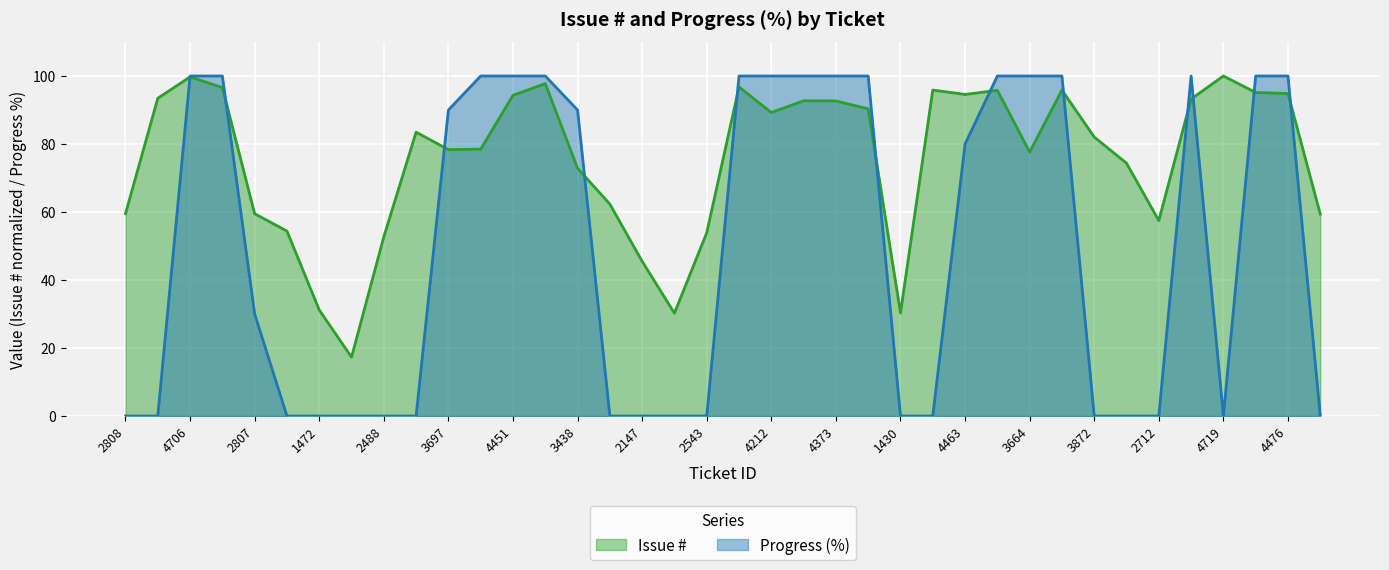

What is the difference between the maximum and minimum values in the Progress (%) series?

100.0